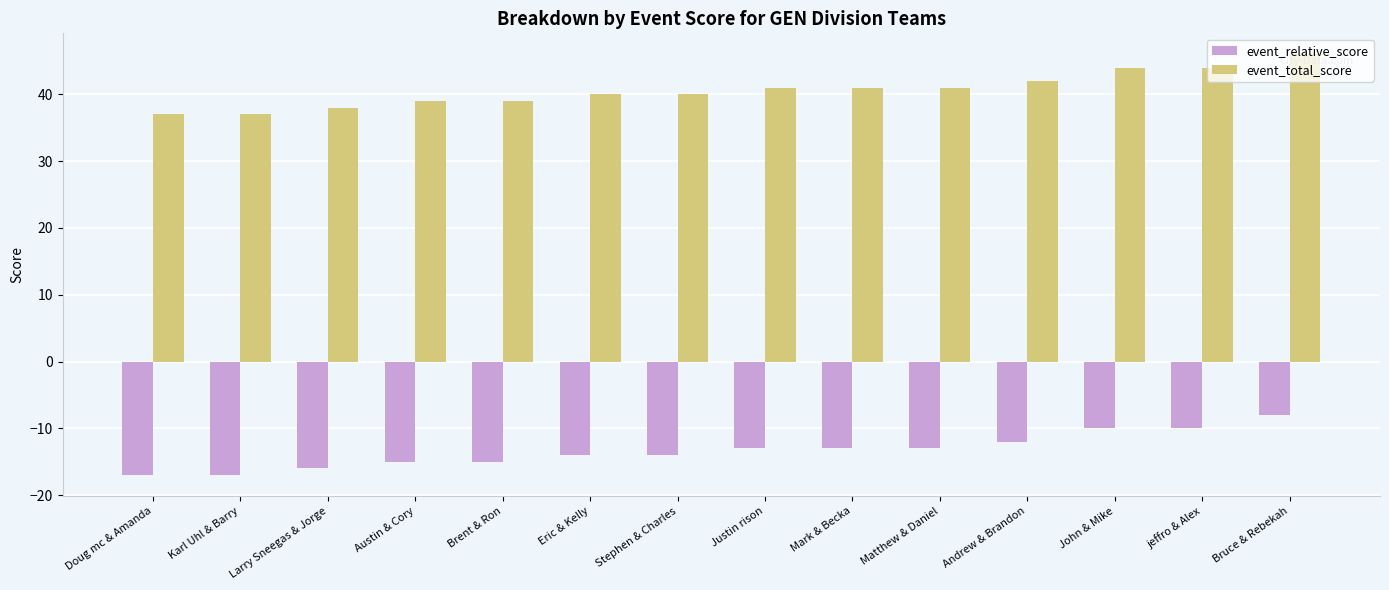

At which label is event_relative_score closest to -12?

Andrew & Brandon